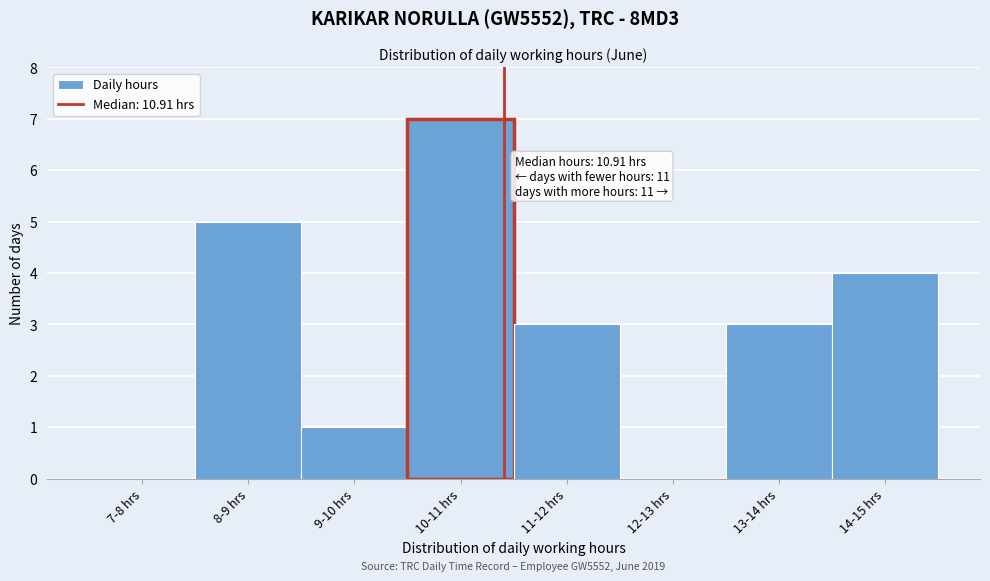

Reading right to left, list all the values displayed in this chart.

14-15 hrs=4	13-14 hrs=3	12-13 hrs=0	11-12 hrs=3	10-11 hrs=7	9-10 hrs=1	8-9 hrs=5	7-8 hrs=0